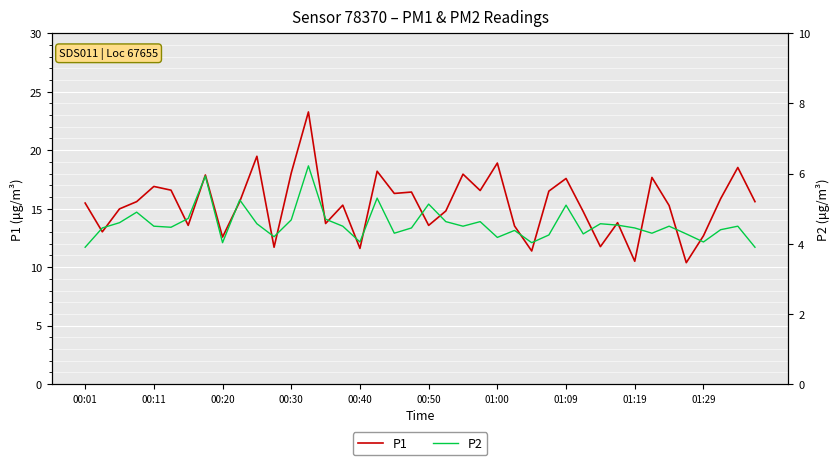

Which series has the largest total across all categories?

P1